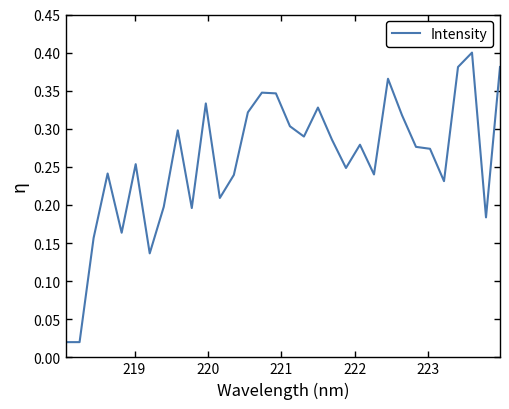

What is the sum of all values?

8.3